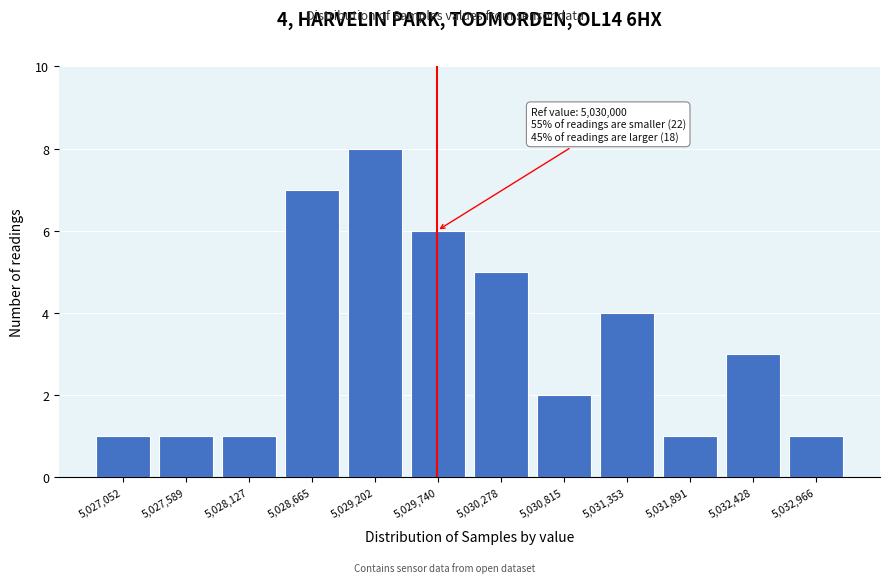

Reading right to left, extract all data points from this chart.

5,032,966=1	5,032,428=3	5,031,891=1	5,031,353=4	5,030,815=2	5,030,278=5	5,029,740=6	5,029,202=8	5,028,665=7	5,028,127=1	5,027,589=1	5,027,052=1